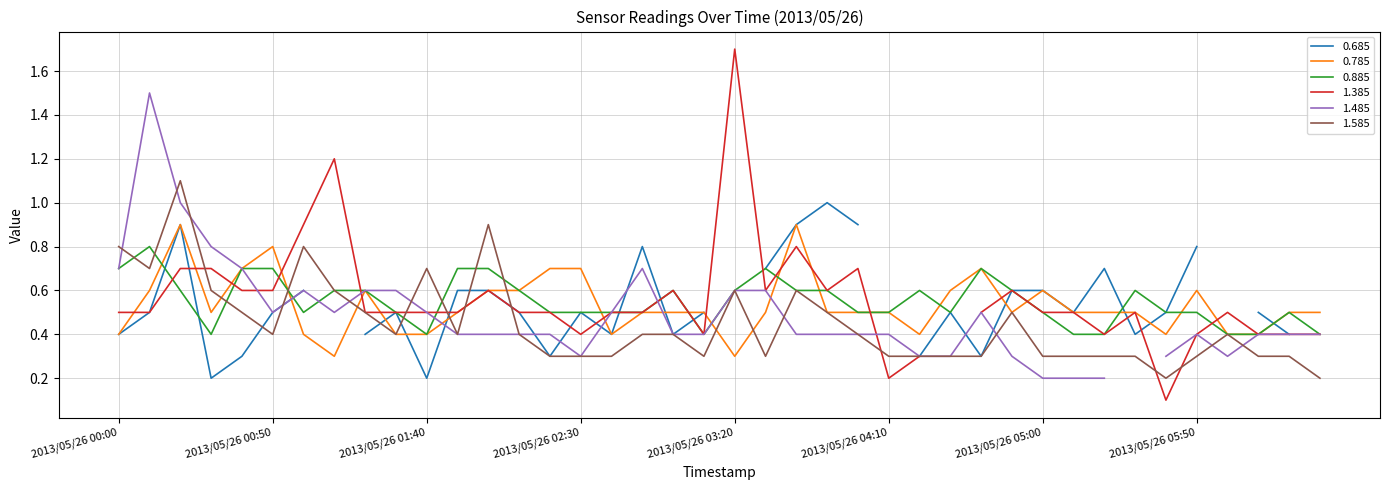

True or false: 1.585 has more than 2 points higher than both neighbors.

True